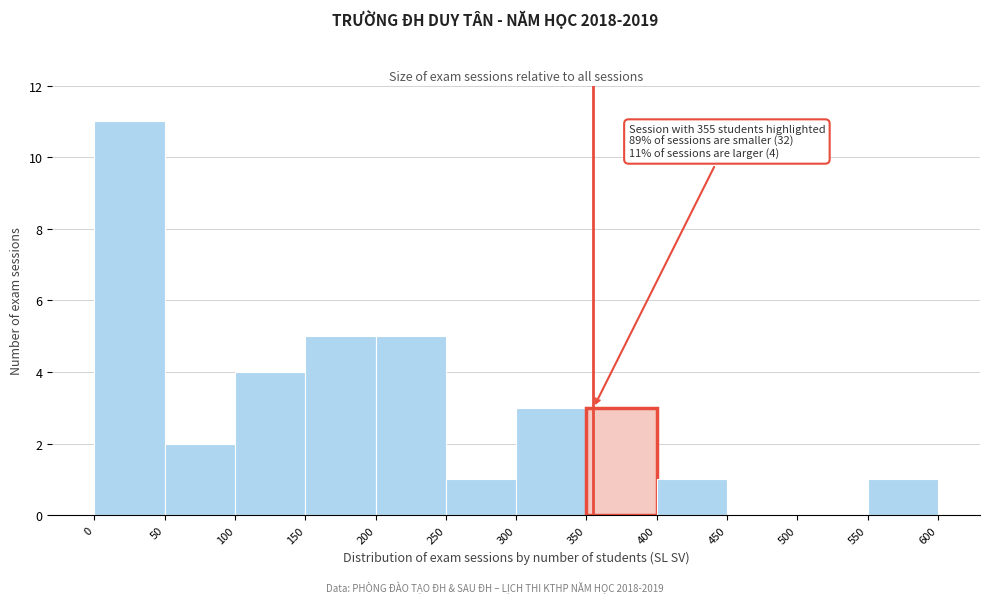

Which range on the x-axis has the tallest bar?

0 to 50